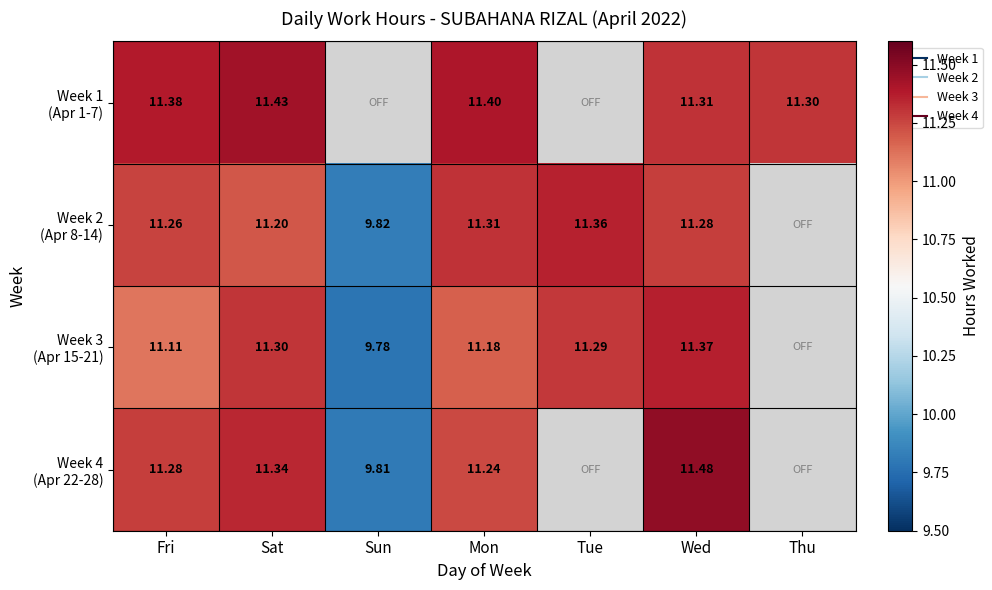

The value of Week 3 (Apr 15-21) at Tue is 7.2. True or false?

False